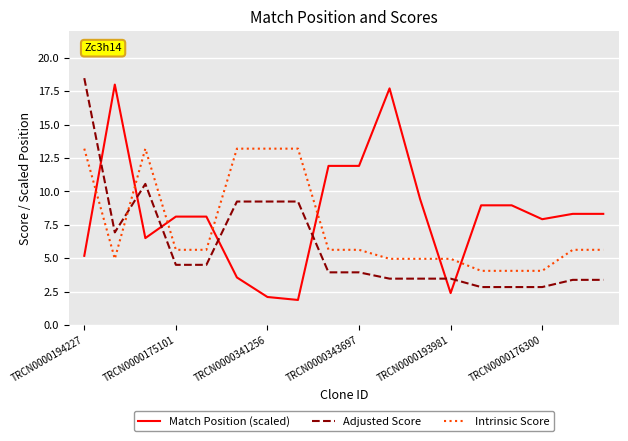

What is the sum of all Intrinsic Score values?

131.7